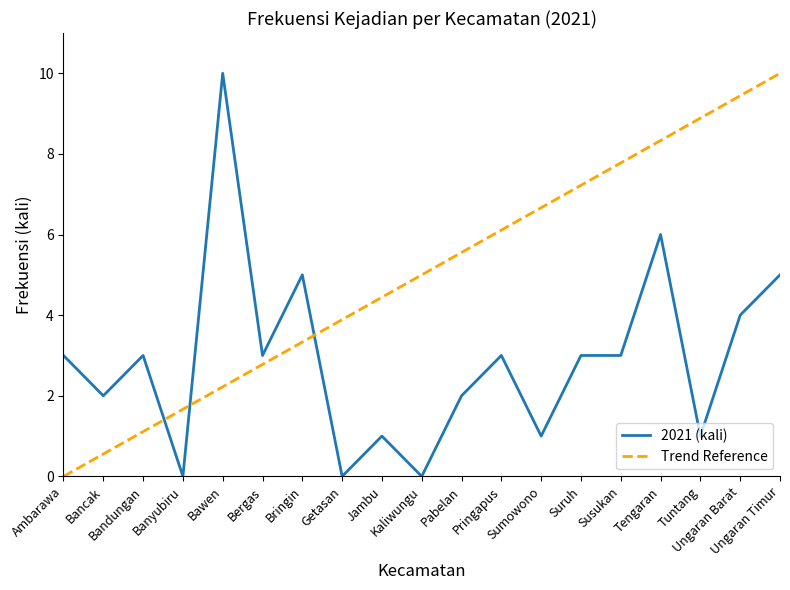

What is the maximum value for Trend Reference?

10.0